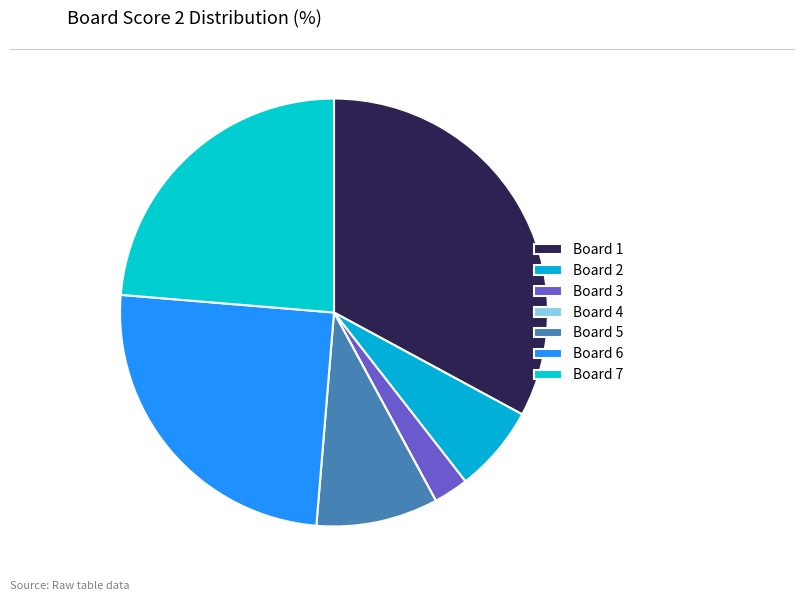

How much of the chart is everything except Board 7?

76.3%